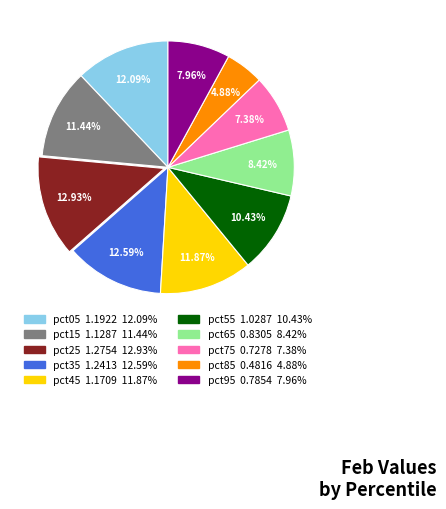

How many segments does this pie chart have?

10